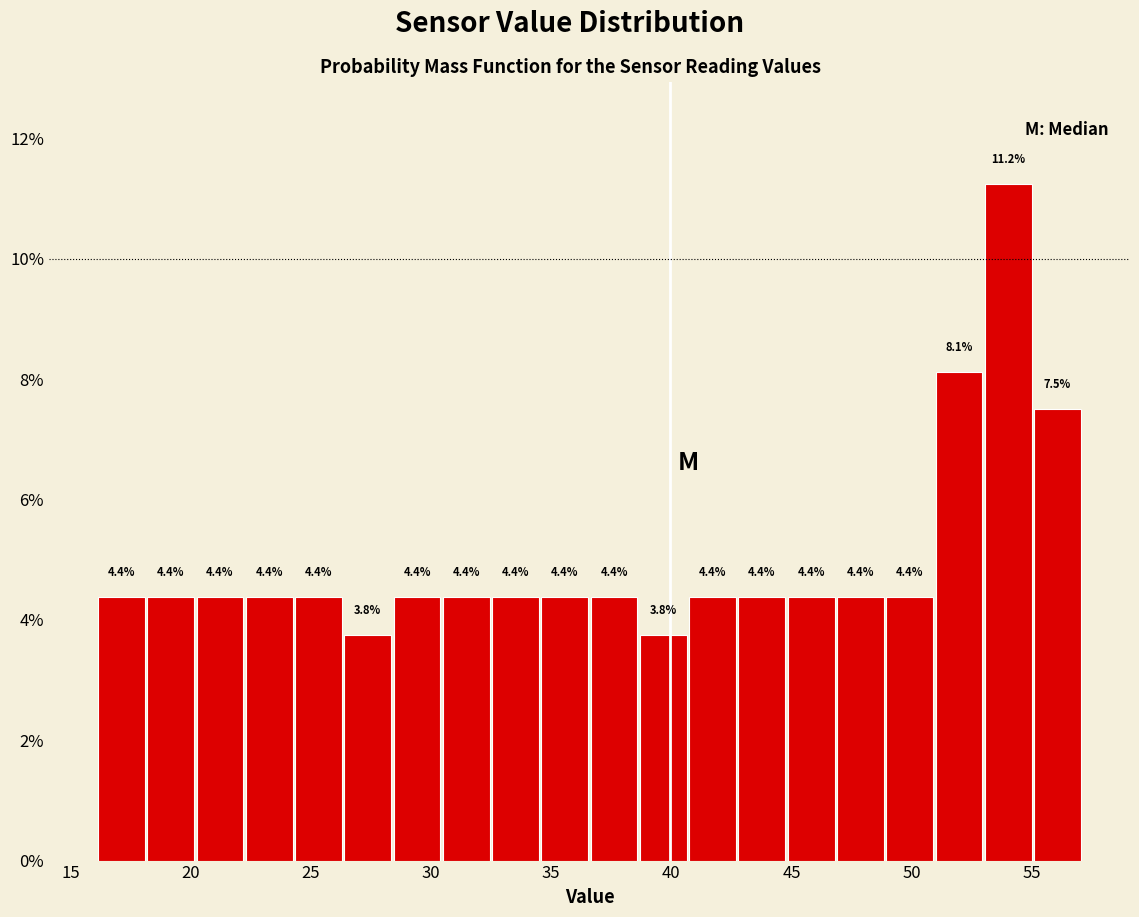

Over which range of the x-axis is the bar tallest?

53.0 to 55.0